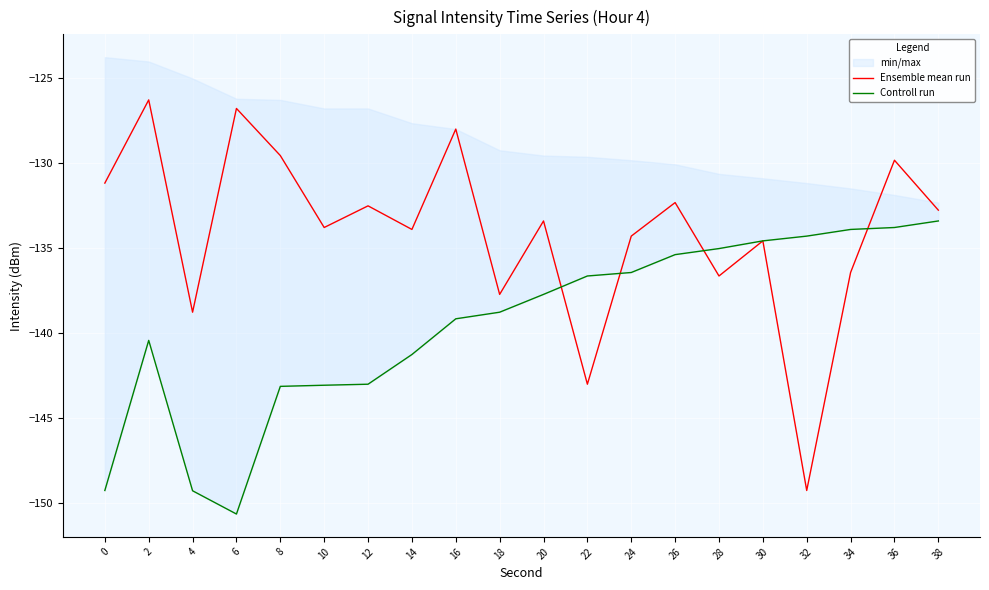

Reading right to left, extract all data points from this chart.

Ensemble mean run: 38=-132.8	36=-129.8	34=-136.4	32=-149.3	30=-134.6	28=-136.6	26=-132.3	24=-134.3	22=-143.0	20=-133.4	18=-137.7	16=-128.0	14=-133.9	12=-132.5	10=-133.8	8=-129.5	6=-126.8	4=-138.8	2=-126.3	0=-131.2
Controll run: 38=-133.4	36=-133.8	34=-133.9	32=-134.3	30=-134.6	28=-135.0	26=-135.4	24=-136.4	22=-136.6	20=-137.7	18=-138.8	16=-139.2	14=-141.3	12=-143.0	10=-143.1	8=-143.1	6=-150.7	4=-149.3	2=-140.4	0=-149.3